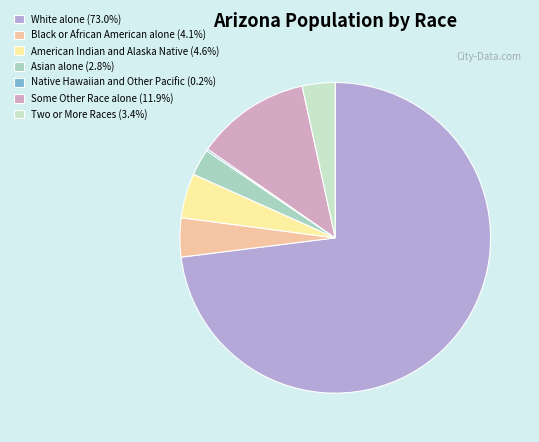

To the nearest percent, what percentage of the pie is Asian alone?

3%